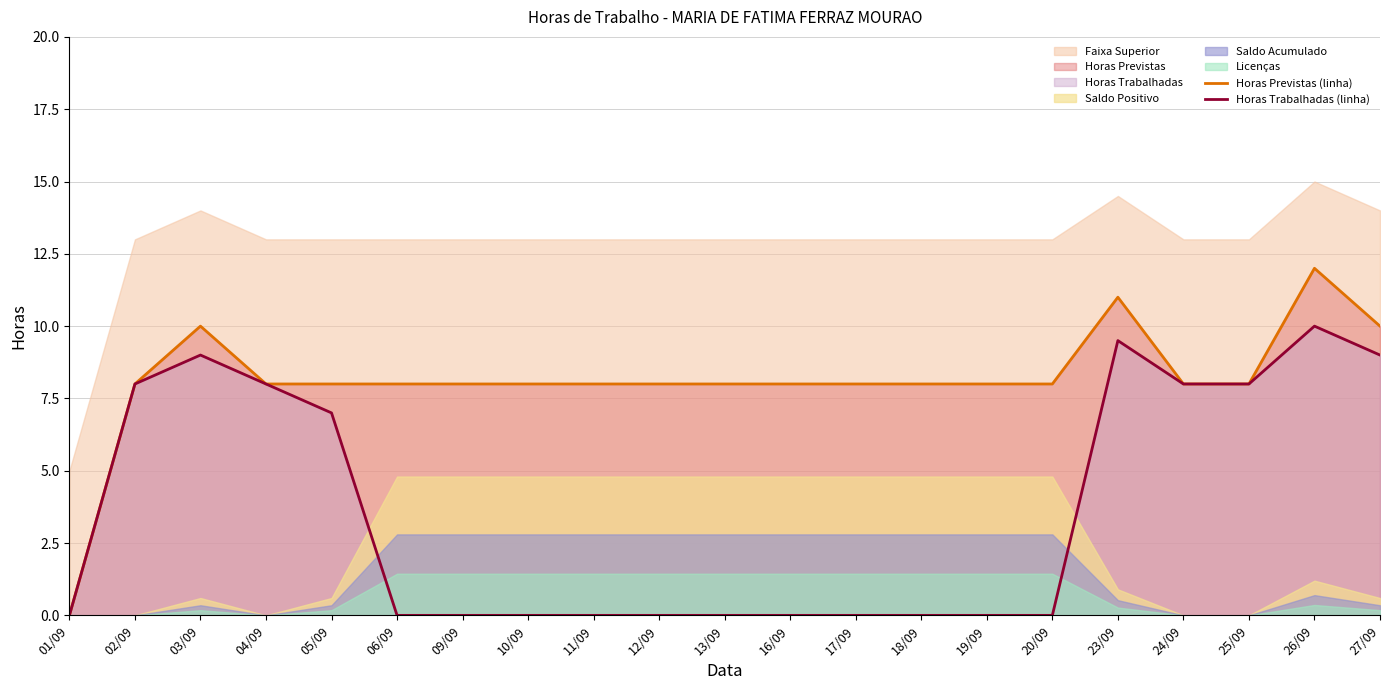

How many positive values does the Horas Trabalhadas (linha) series have?

9